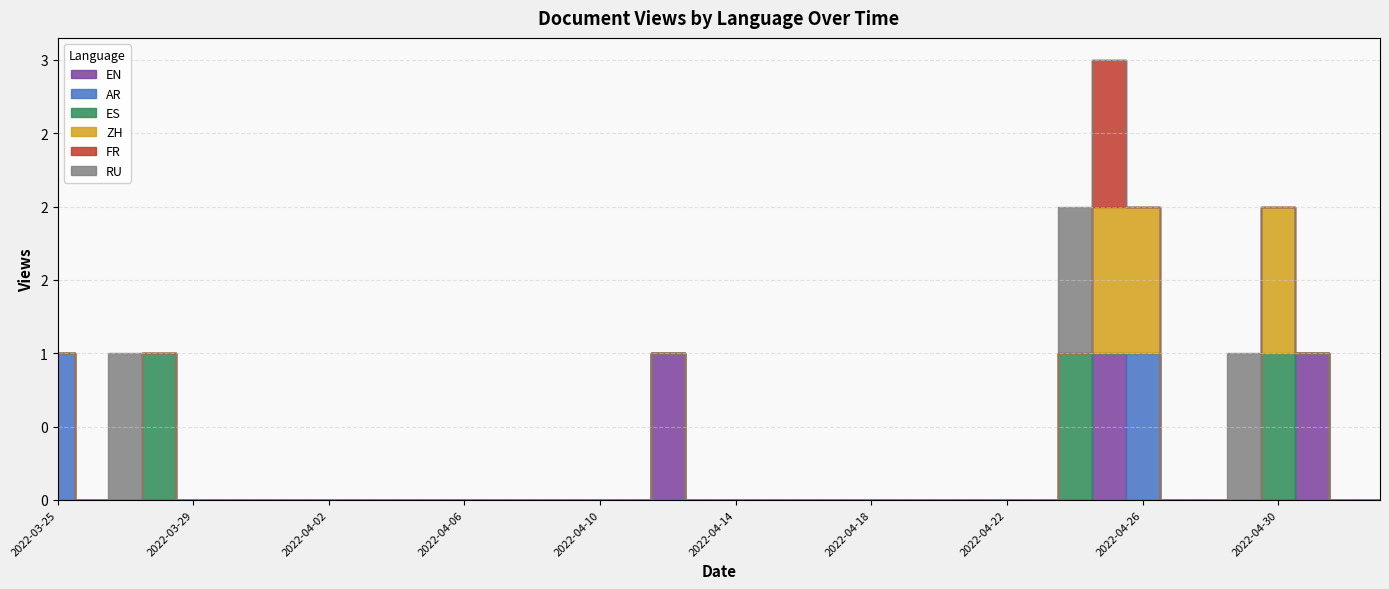

How many positive values does the ZH series have?

3